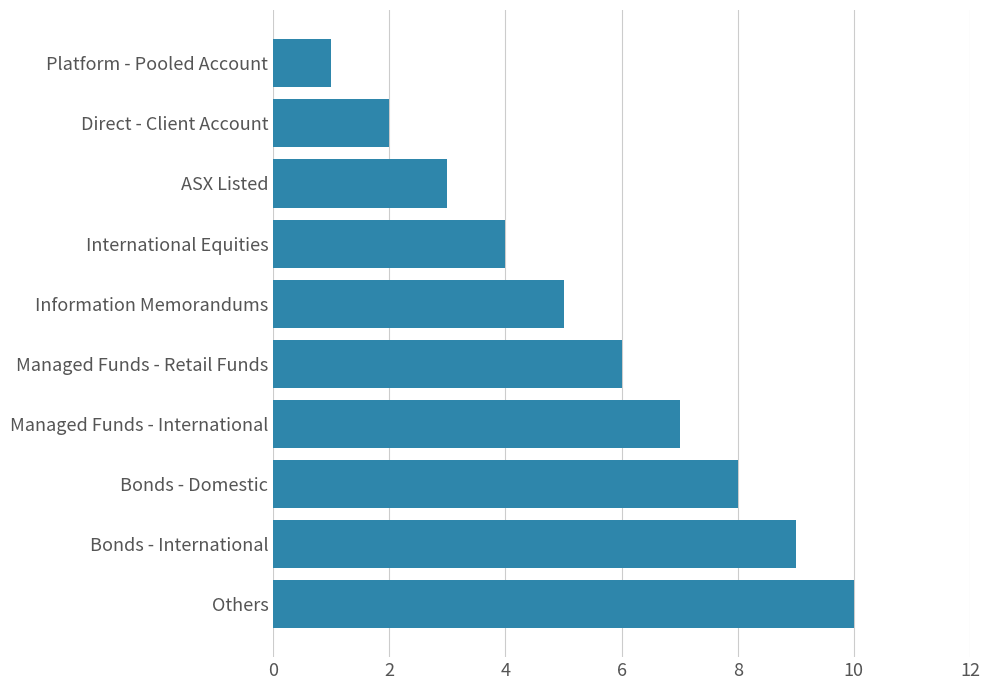

What position from the bottom is International Equities?

7